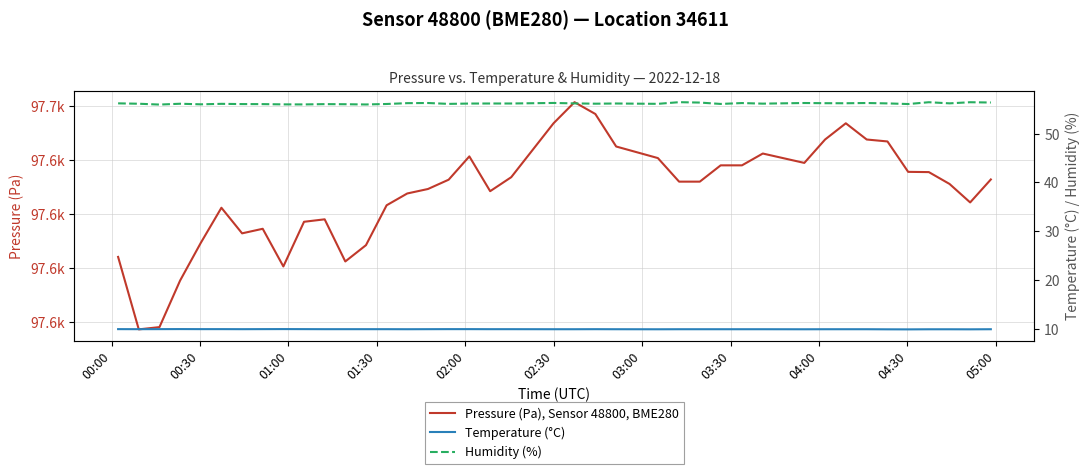

Which series has the largest range (max minus min)?

Pressure (Pa), Sensor 48800, BME280